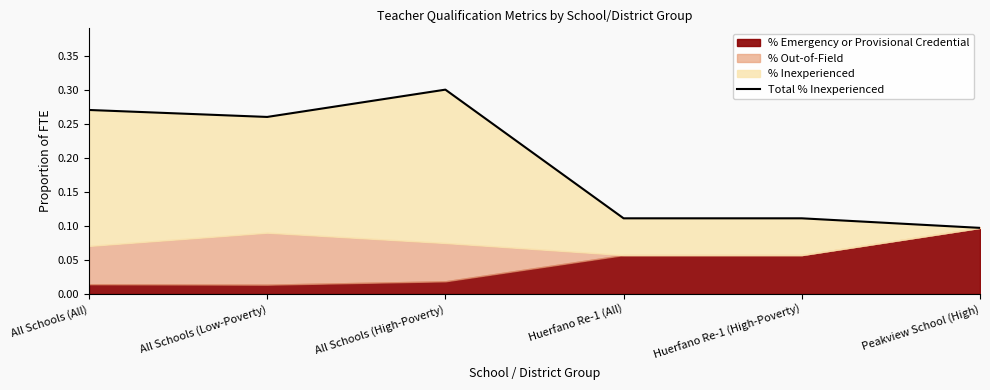

At which category does the data reach its first local valley?

All Schools (Low-Poverty)